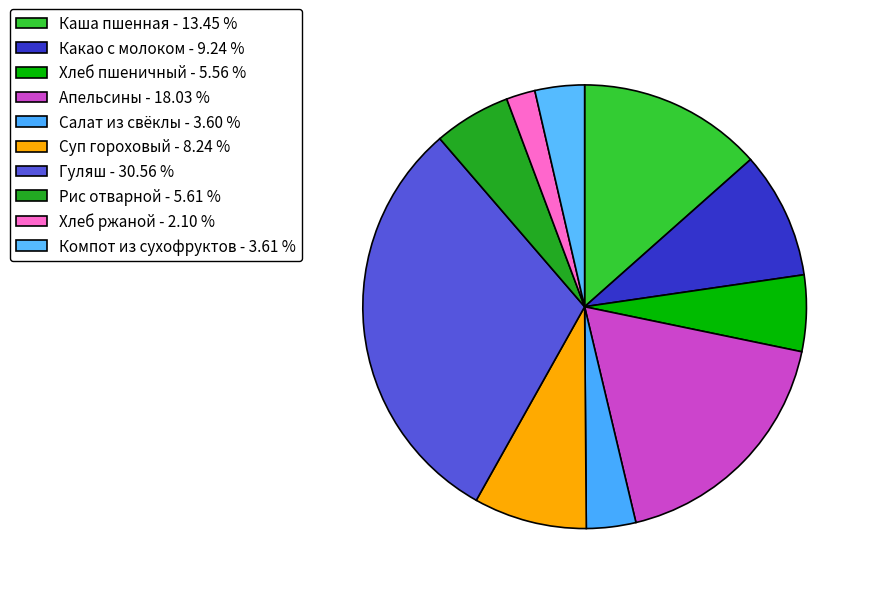

The Какао с молоком slice represents 9% of the pie. True or false?

True